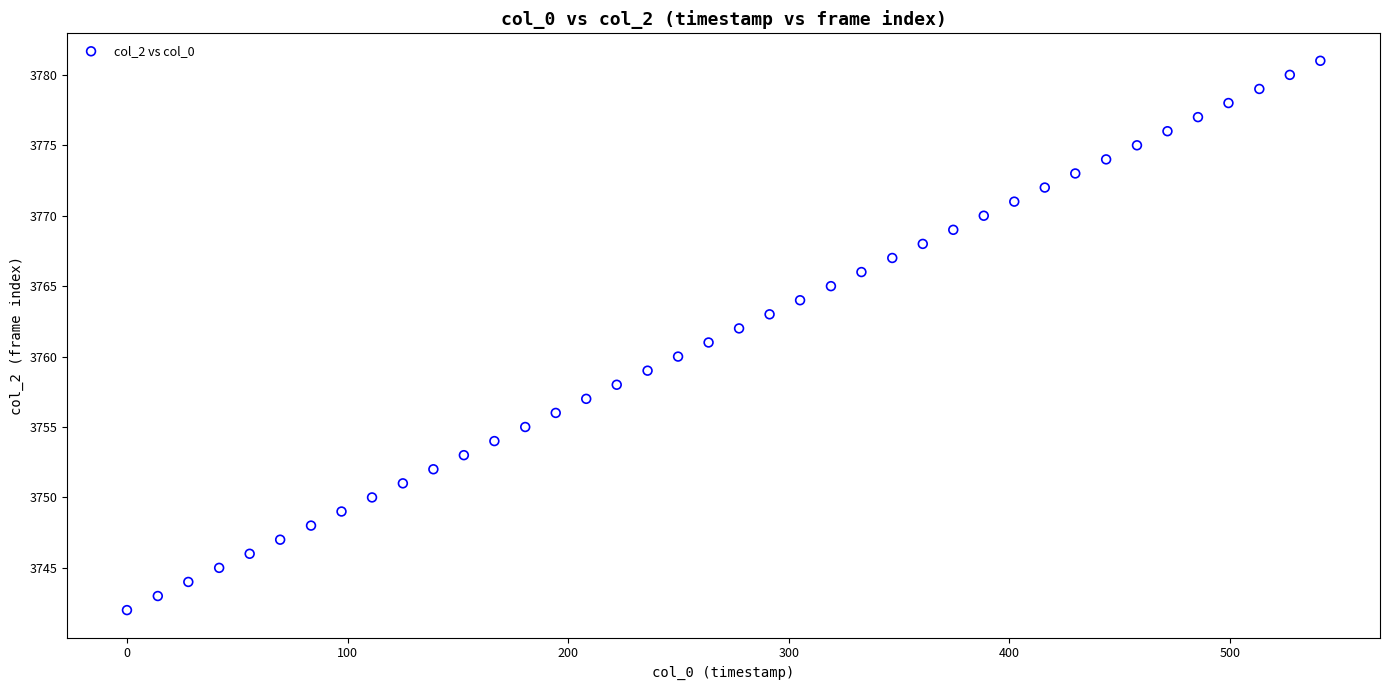

What is the range of Y values (max minus min)?

39